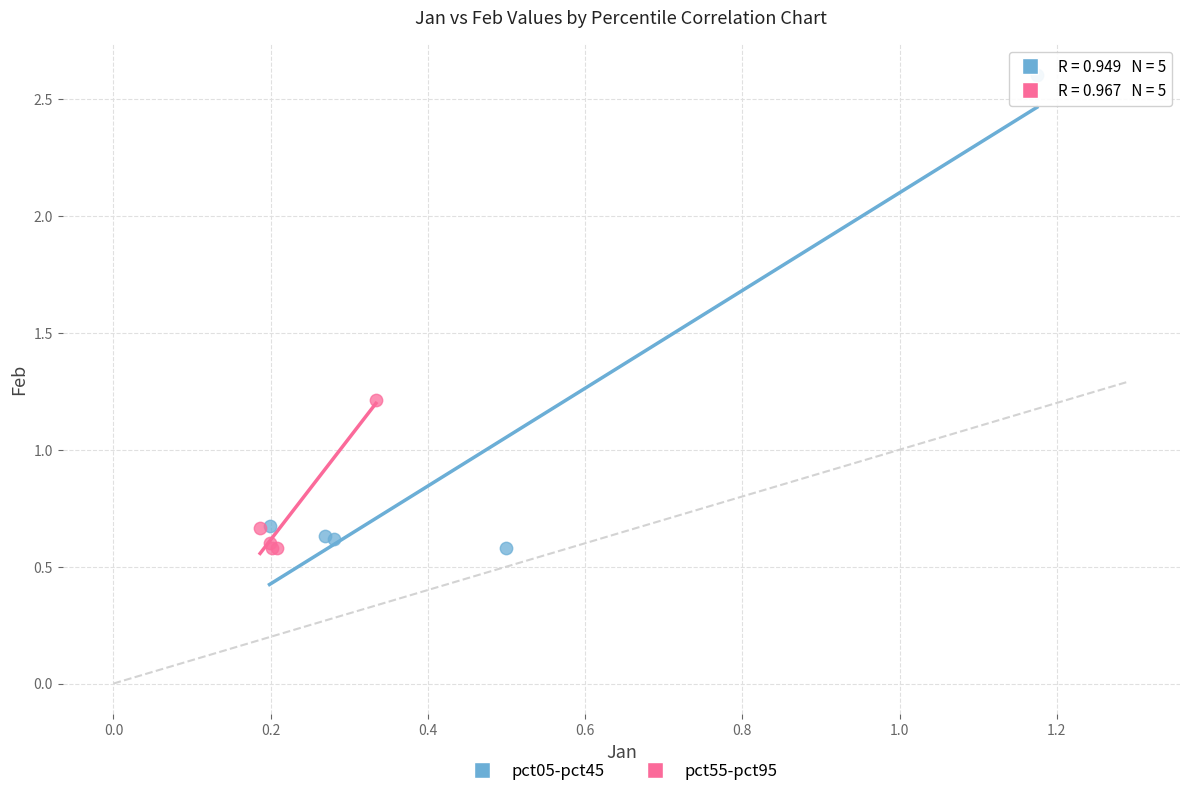

What are all the series names shown in the legend?

pct05-pct45, pct55-pct95